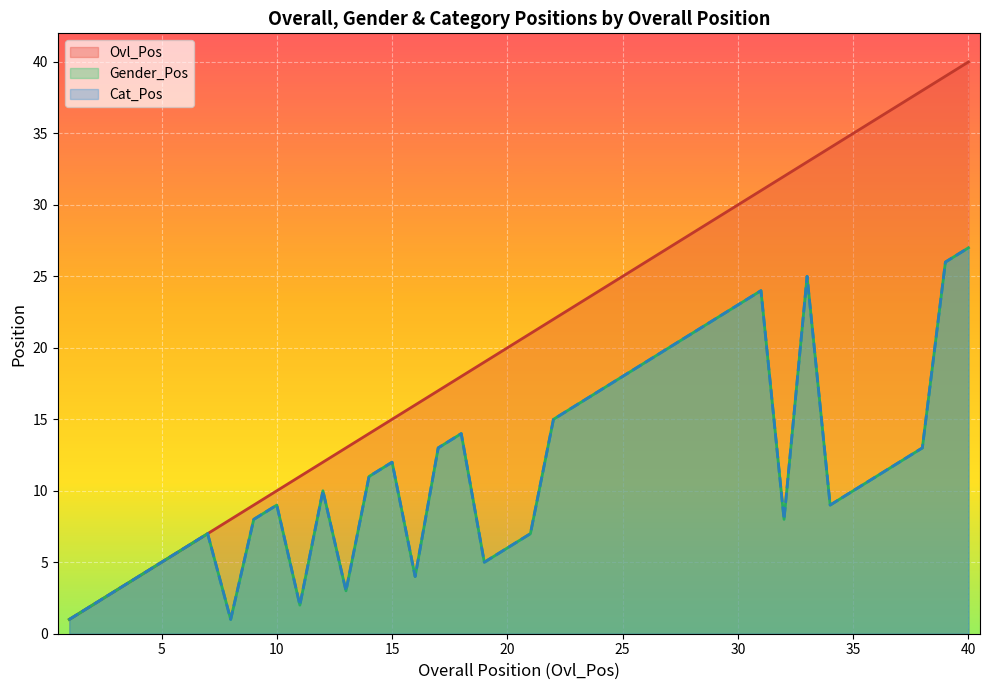

At which label does Cat_Pos first exceed 11?

15